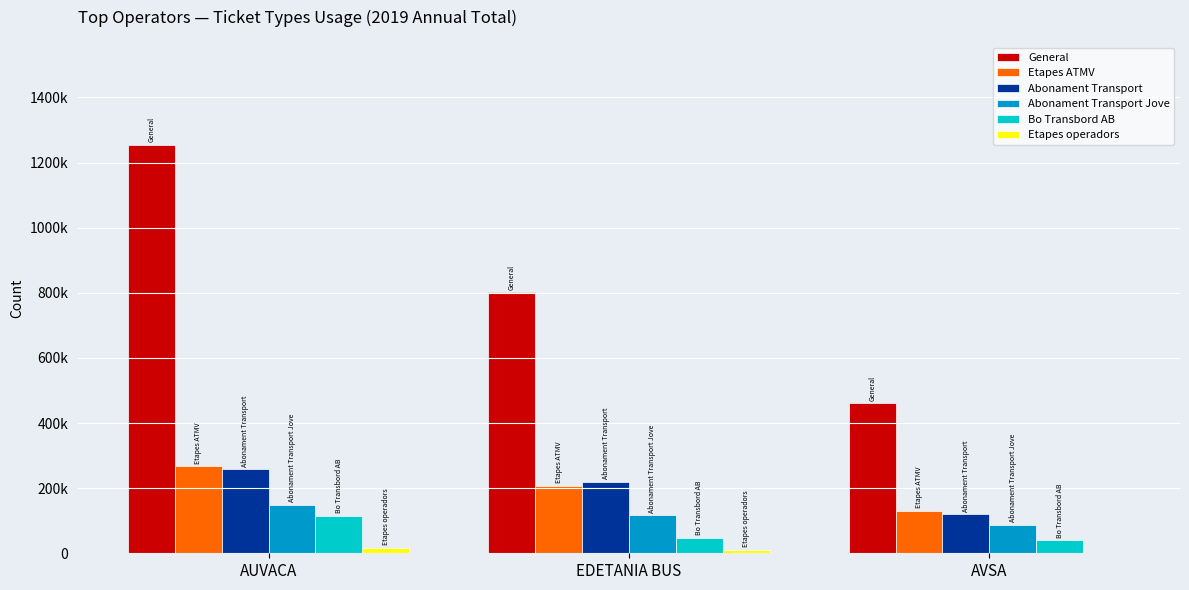

Does the chart contain stacked bars?

No